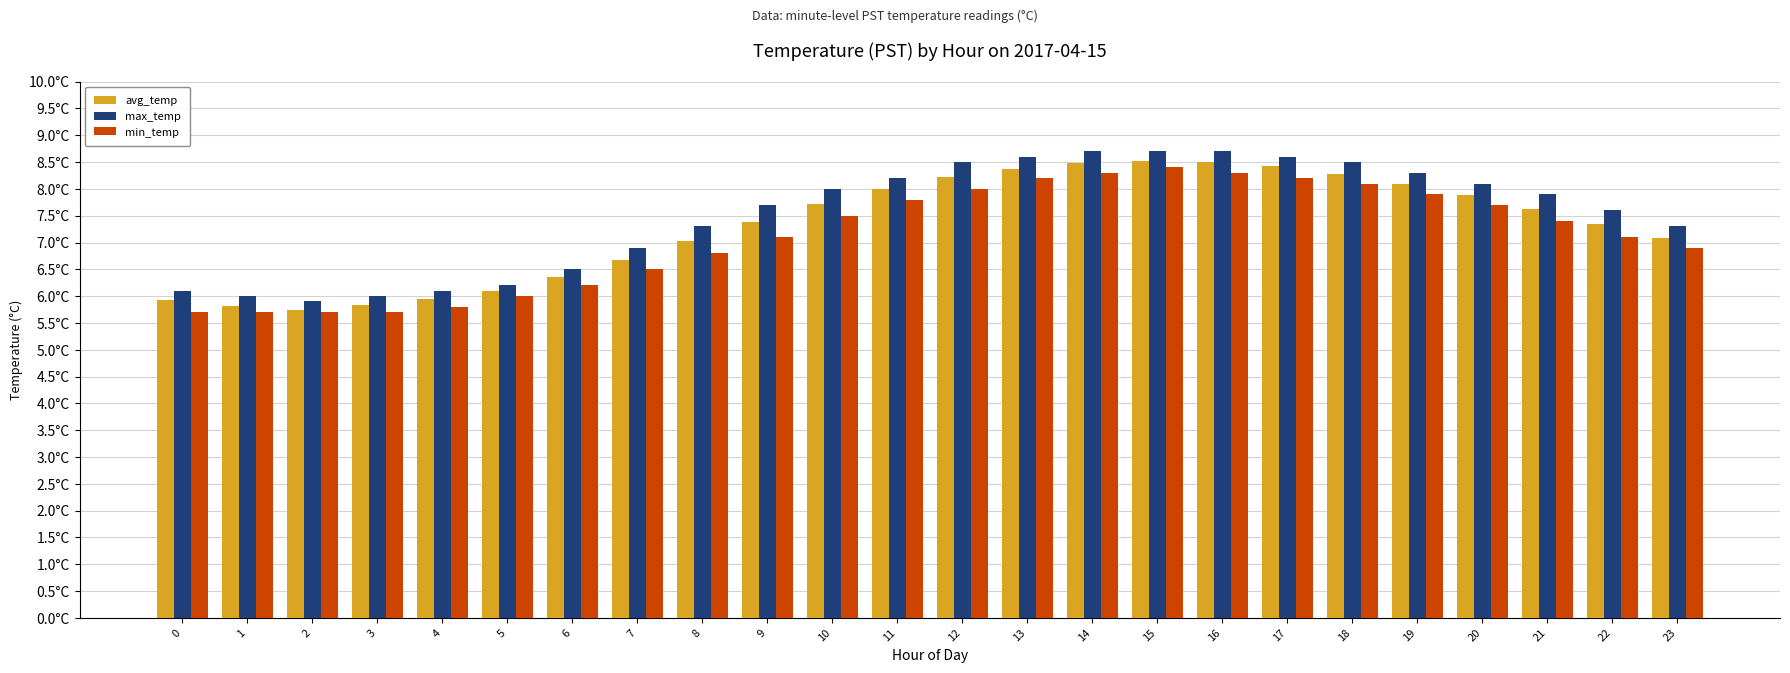

What are all the series names shown in the legend?

avg_temp, max_temp, min_temp